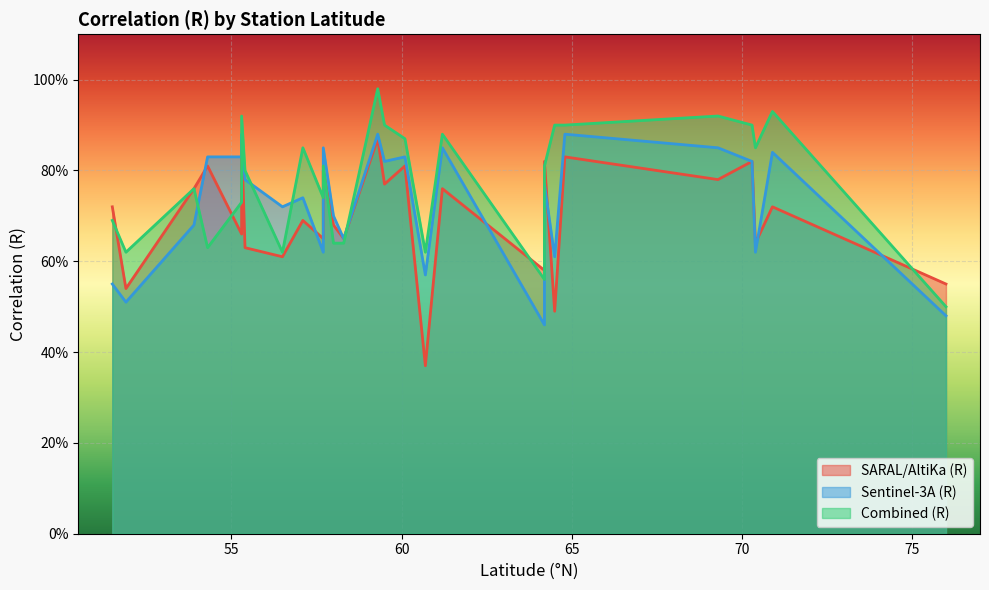

Rank the series at Rorvik from lowest to highest value.

SARAL/AltiKa (R), Sentinel-3A (R), Combined (R)